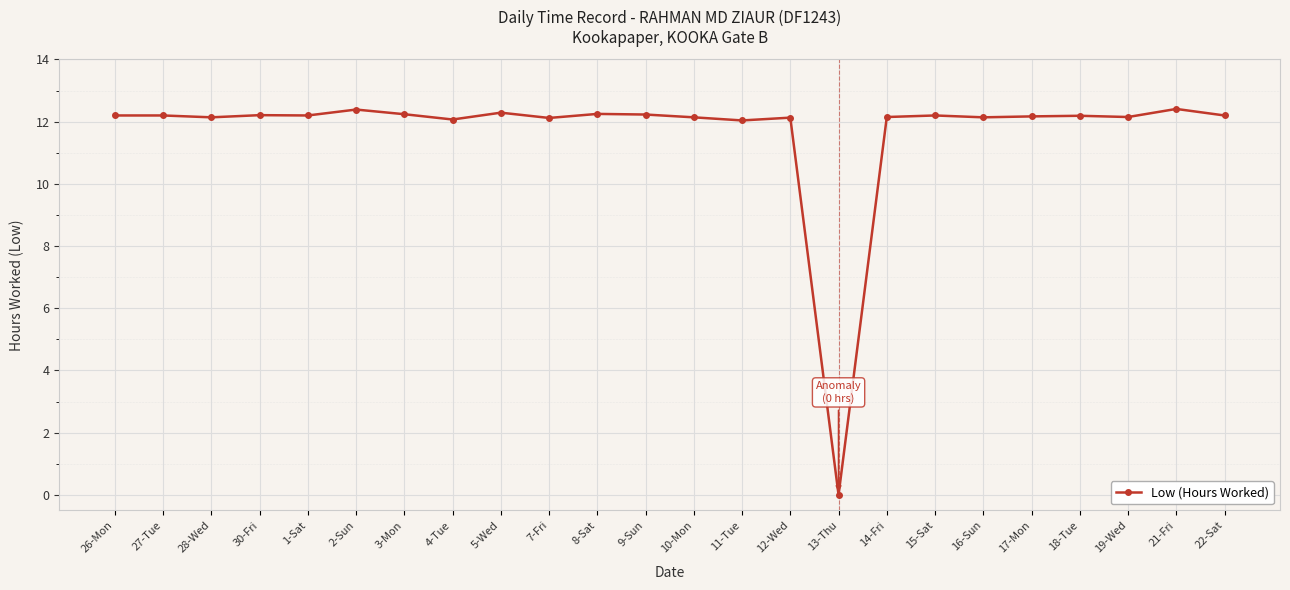

What position from the left is 1-Sat?

5